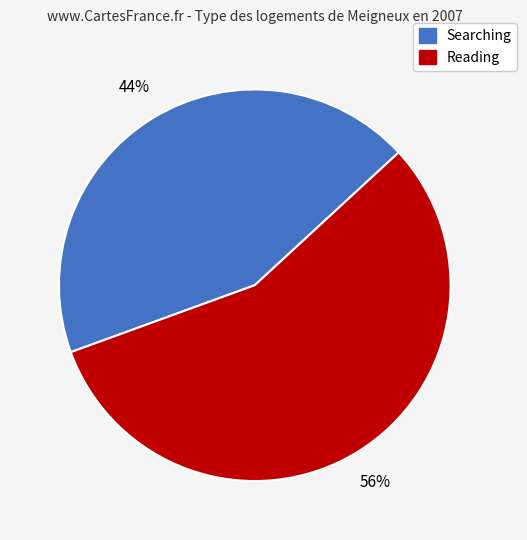

Does any single category account for the majority?

Yes